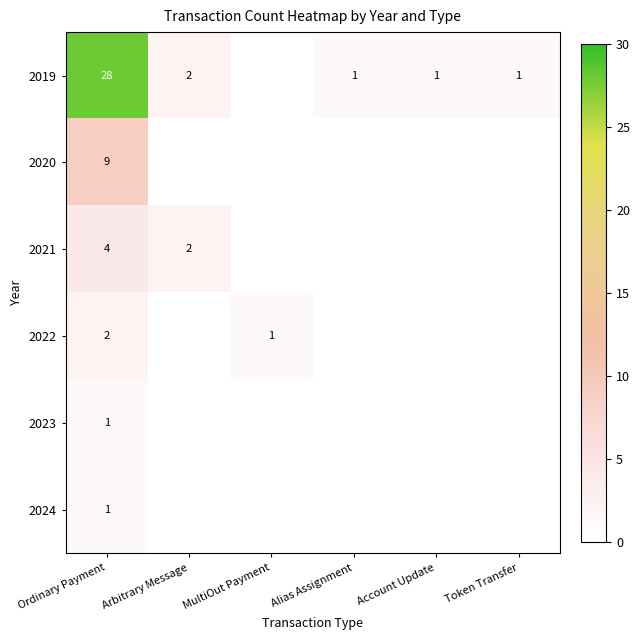

The 2024 series shows 1 at Ordinary Payment. True or false?

True